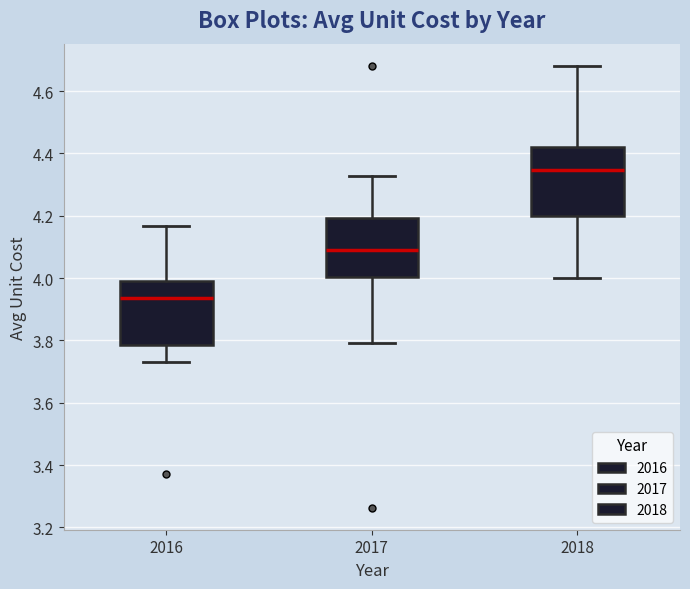

Where does the median line of the box at x = 2016 sit on the y-axis? The values are not printed on the chart, so give them approximately, as read against the axis.

3.94